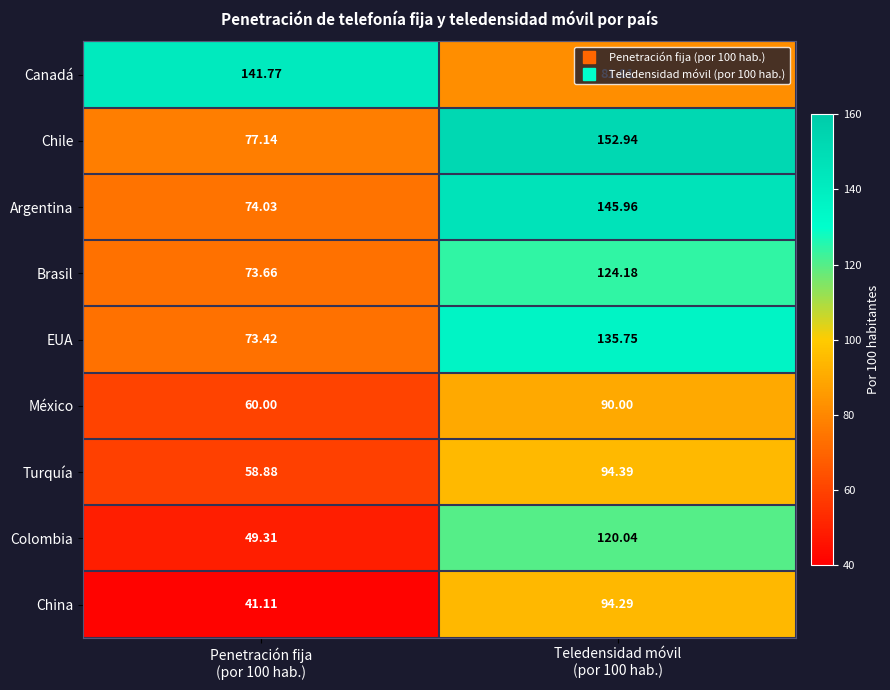

Count the number of categories in the chart.

2